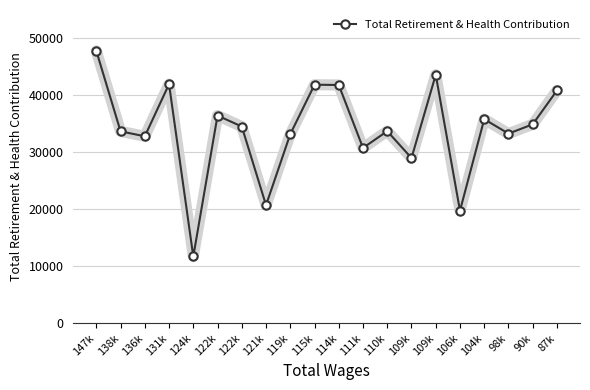

Does the chart have visible grid lines?

Yes